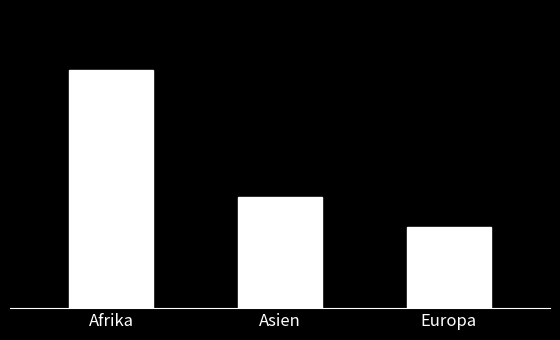

Reading left to right, extract all data points from this chart.

118	55	40